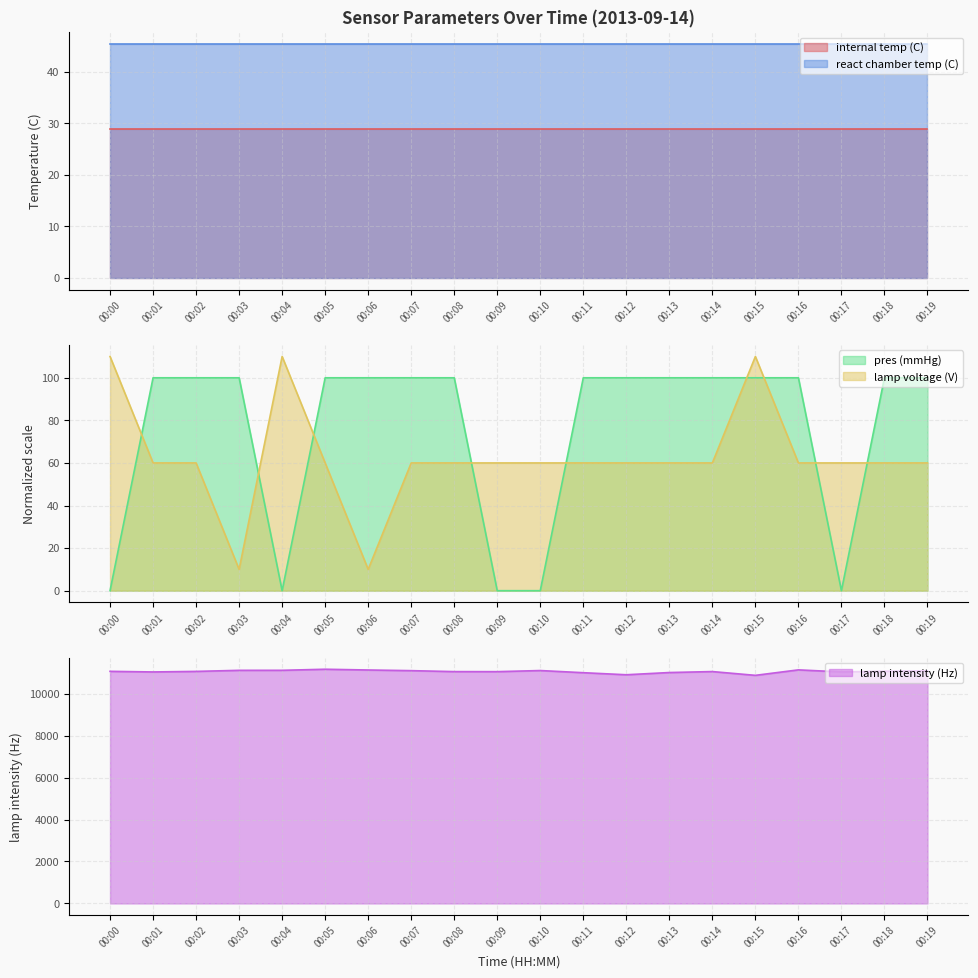

Which series has the largest total across all categories?

lamp intensity (Hz)